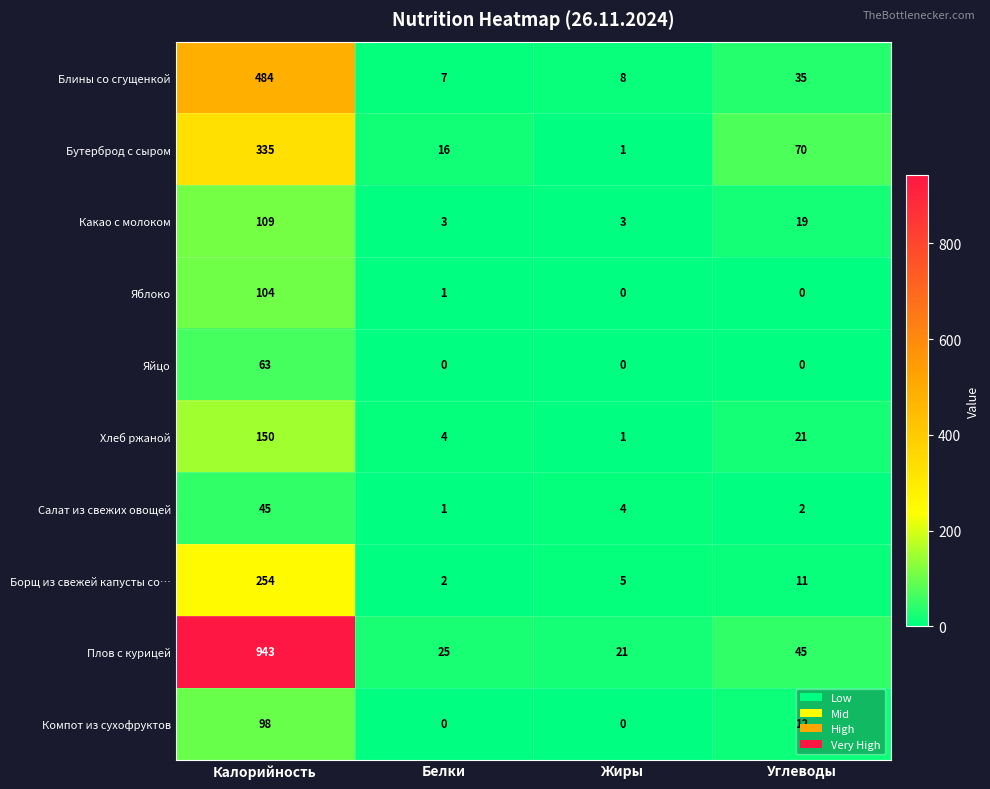

Rank the series by their maximum value, from highest to lowest.

Плов с курицей, Блины со сгущенкой, Бутерброд с сыром, Борщ из свежей капусты со…, Хлеб ржаной, Какао с молоком, Яблоко, Компот из сухофруктов, Яйцо, Салат из свежих овощей